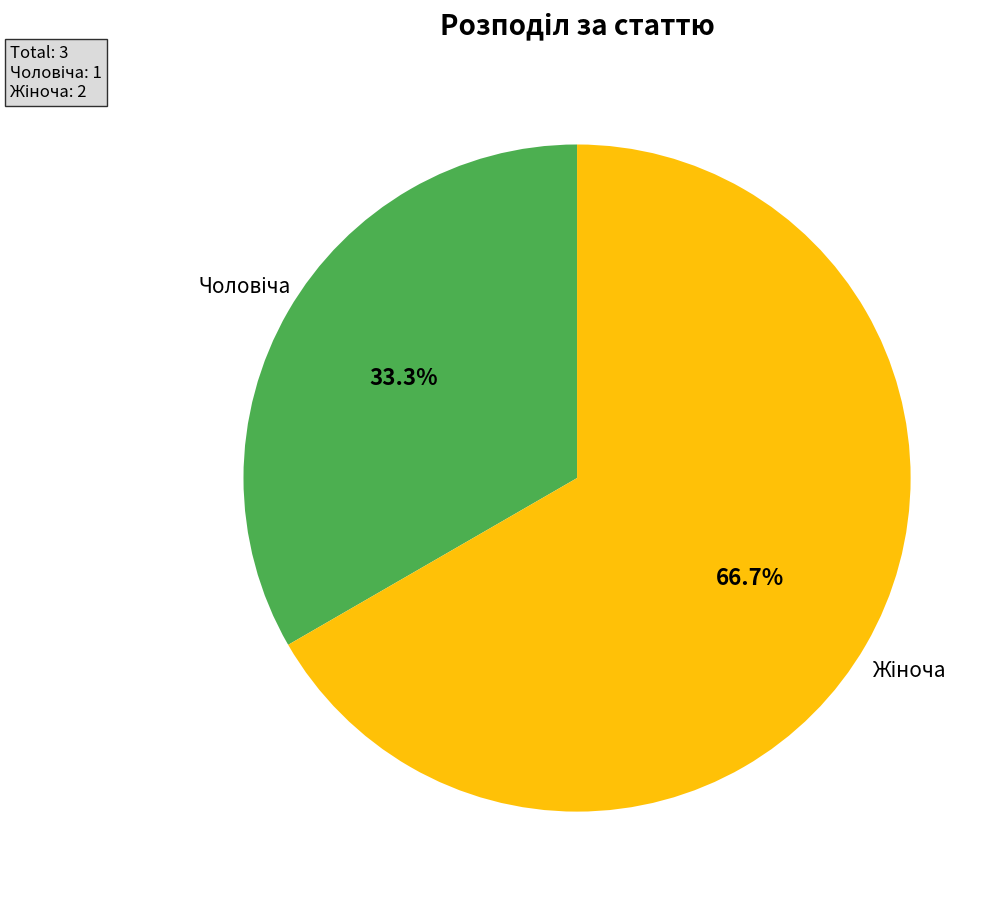

Is there a majority slice in this chart?

Yes